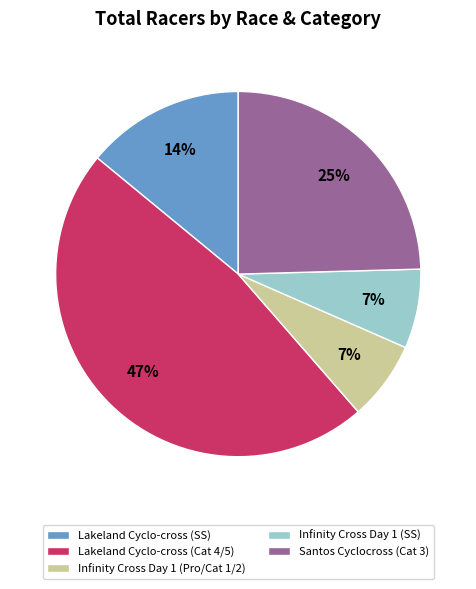

What percentage is the Santos Cyclocross (Cat 3) slice, to the nearest percent?

25%